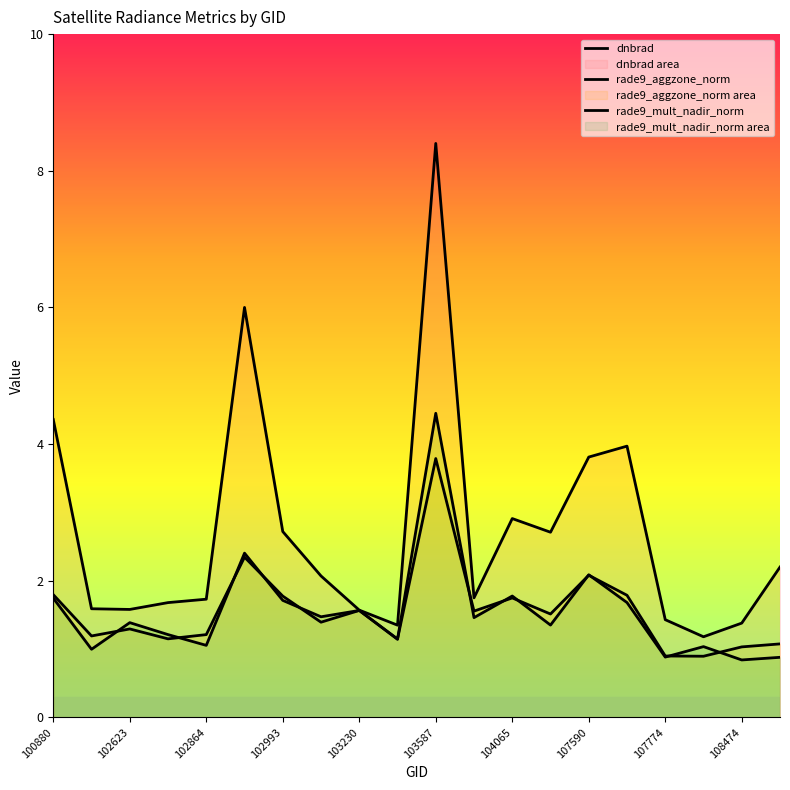

At which label does rade9_aggzone_norm reach its minimum?

17